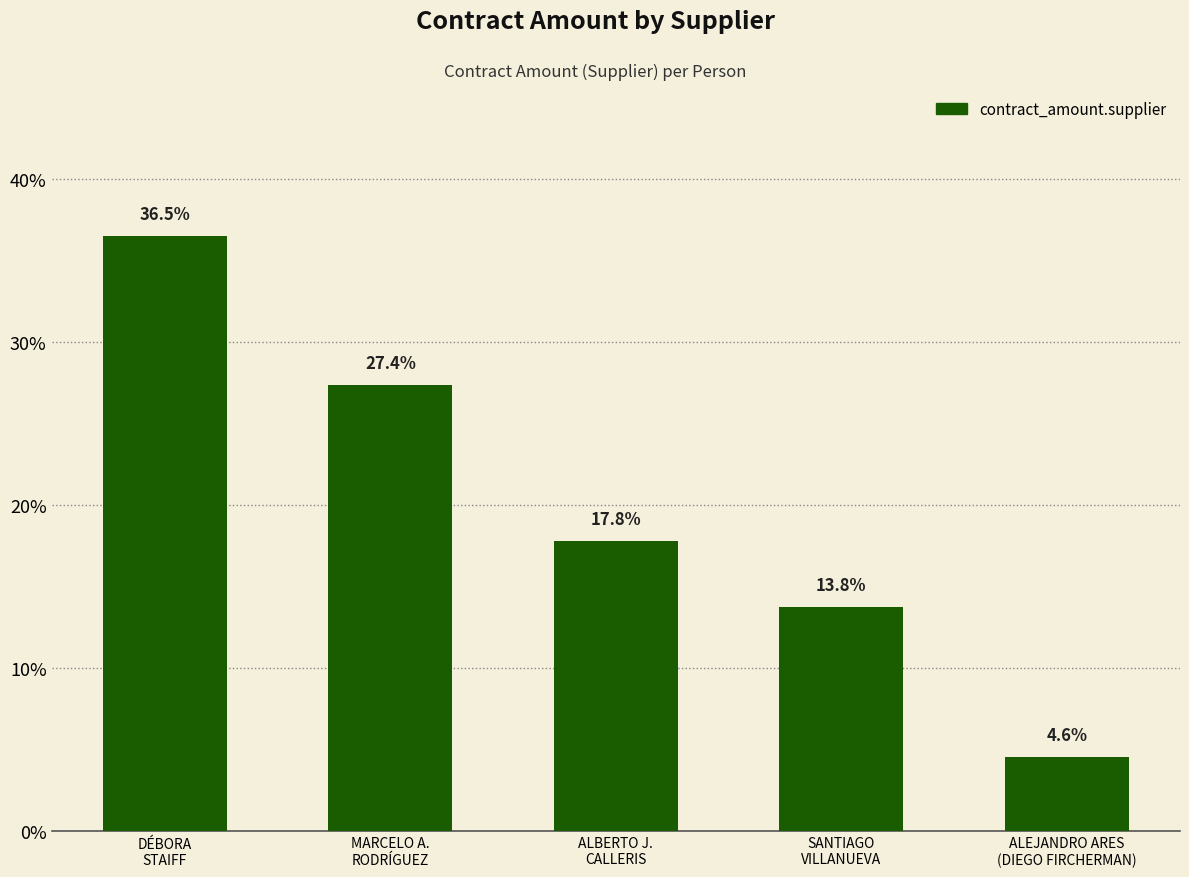

List the labels in order of value, largest first.

DÉBORA
STAIFF, MARCELO A.
RODRÍGUEZ, ALBERTO J.
CALLERIS, SANTIAGO
VILLANUEVA, ALEJANDRO ARES
(DIEGO FIRCHERMAN)